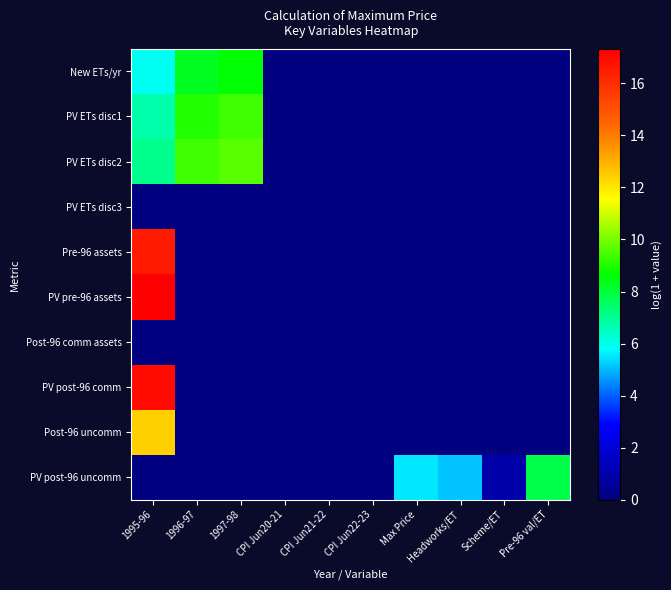

Reading right to left, what are all the values shown in this chart?

New ETs/yr: Pre-96 val/ET=0.0	Scheme/ET=0.0	Headworks/ET=0.0	Max Price=0.0	CPI Jun22-23=0.0	CPI Jun21-22=0.0	CPI Jun20-21=0.0	1997-98=8.6	1996-97=8.3	1995-96=6.0
PV ETs disc1: Pre-96 val/ET=0.0	Scheme/ET=0.0	Headworks/ET=0.0	Max Price=0.0	CPI Jun22-23=0.0	CPI Jun21-22=0.0	CPI Jun20-21=0.0	1997-98=9.4	1996-97=9.1	1995-96=6.8
PV ETs disc2: Pre-96 val/ET=0.0	Scheme/ET=0.0	Headworks/ET=0.0	Max Price=0.0	CPI Jun22-23=0.0	CPI Jun21-22=0.0	CPI Jun20-21=0.0	1997-98=9.6	1996-97=9.4	1995-96=7.1
PV ETs disc3: Pre-96 val/ET=0.0	Scheme/ET=0.0	Headworks/ET=0.0	Max Price=0.0	CPI Jun22-23=0.0	CPI Jun21-22=0.0	CPI Jun20-21=0.0	1997-98=0.0	1996-97=0.0	1995-96=0.0
Pre-96 assets: Pre-96 val/ET=0.0	Scheme/ET=0.0	Headworks/ET=0.0	Max Price=0.0	CPI Jun22-23=0.0	CPI Jun21-22=0.0	CPI Jun20-21=0.0	1997-98=0.0	1996-97=0.0	1995-96=16.5
PV pre-96 assets: Pre-96 val/ET=0.0	Scheme/ET=0.0	Headworks/ET=0.0	Max Price=0.0	CPI Jun22-23=0.0	CPI Jun21-22=0.0	CPI Jun20-21=0.0	1997-98=0.0	1996-97=0.0	1995-96=17.3
Post-96 comm assets: Pre-96 val/ET=0.0	Scheme/ET=0.0	Headworks/ET=0.0	Max Price=0.0	CPI Jun22-23=0.0	CPI Jun21-22=0.0	CPI Jun20-21=0.0	1997-98=0.0	1996-97=0.0	1995-96=0.0
PV post-96 comm: Pre-96 val/ET=0.0	Scheme/ET=0.0	Headworks/ET=0.0	Max Price=0.0	CPI Jun22-23=0.0	CPI Jun21-22=0.0	CPI Jun20-21=0.0	1997-98=0.0	1996-97=0.0	1995-96=17.0
Post-96 uncomm: Pre-96 val/ET=0.0	Scheme/ET=0.0	Headworks/ET=0.0	Max Price=0.0	CPI Jun22-23=0.0	CPI Jun21-22=0.0	CPI Jun20-21=0.0	1997-98=0.0	1996-97=0.0	1995-96=12.4
PV post-96 uncomm: Pre-96 val/ET=7.8	Scheme/ET=1.0	Headworks/ET=5.1	Max Price=5.5	CPI Jun22-23=0.1	CPI Jun21-22=0.1	CPI Jun20-21=0.0	1997-98=0.0	1996-97=0.0	1995-96=0.0